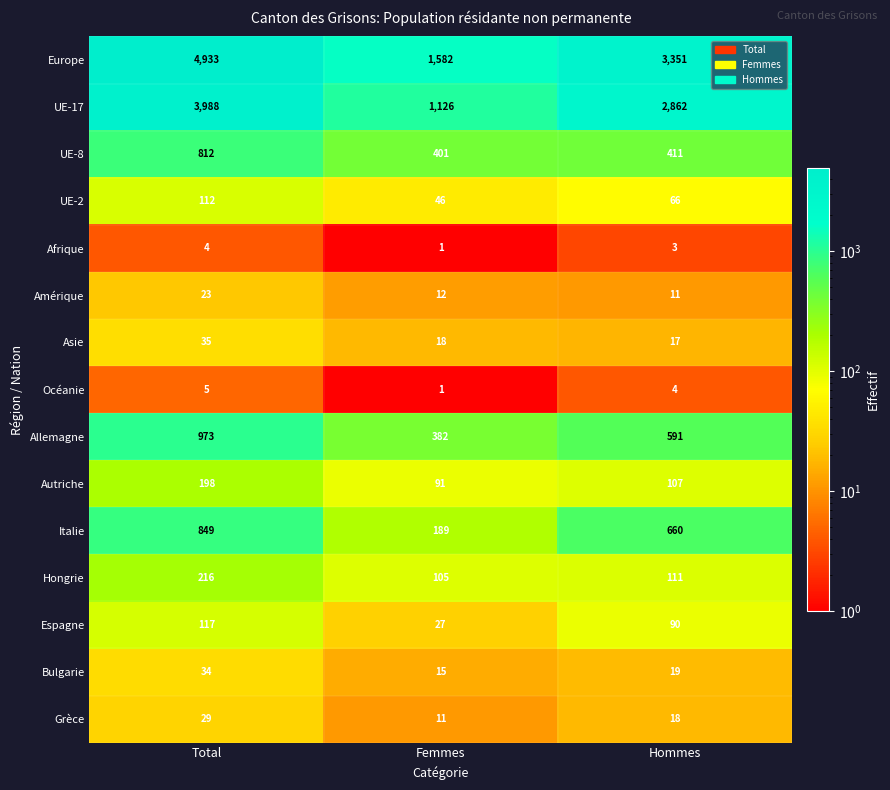

What is the approximate value of Europe at Femmes?

1582